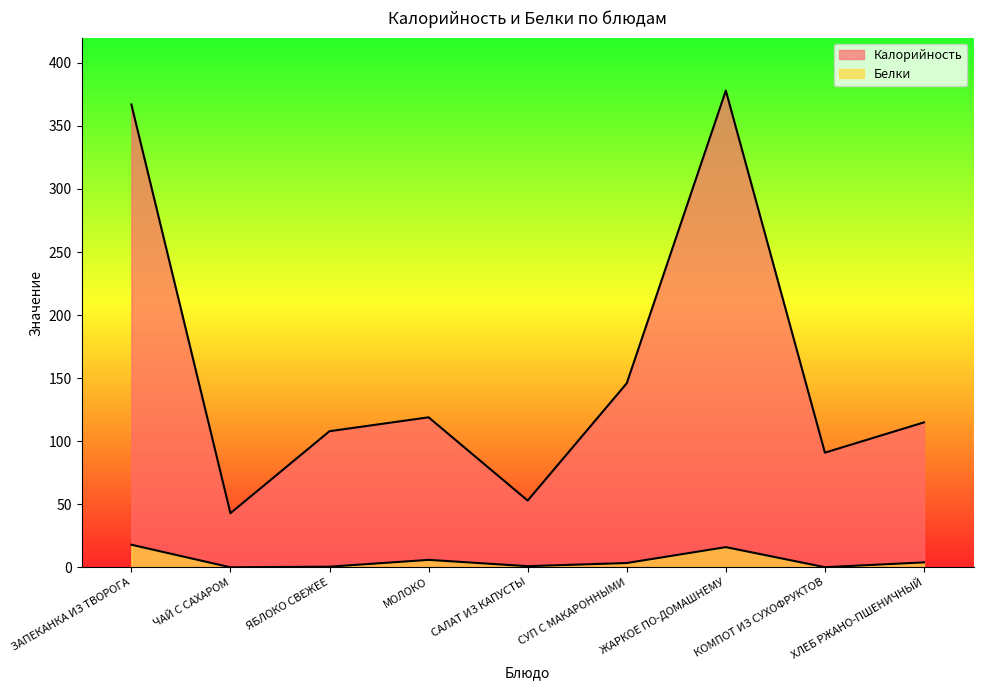

Where does the Калорийность series first go above 115?

ЗАПЕКАНКА ИЗ ТВОРОГА